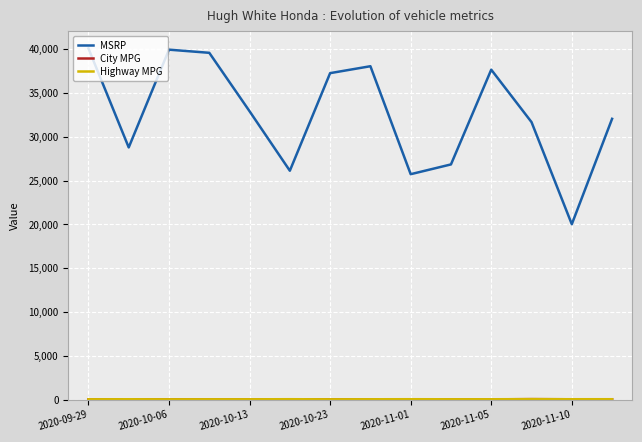

How many interior local peaks does the MSRP series have?

3